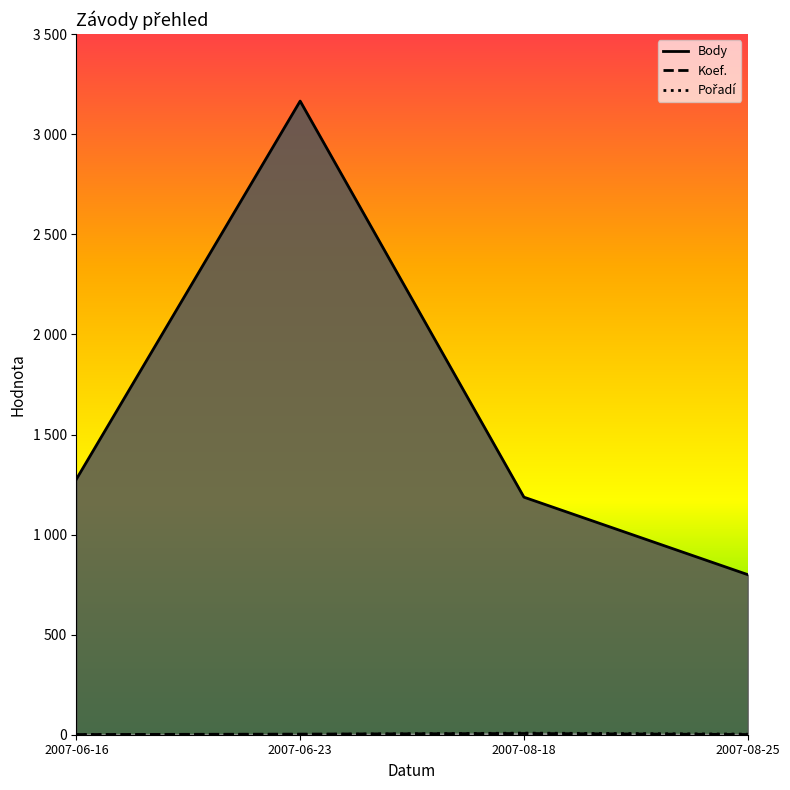

True or false: Pořadí and Koef. intersect in this chart.

True